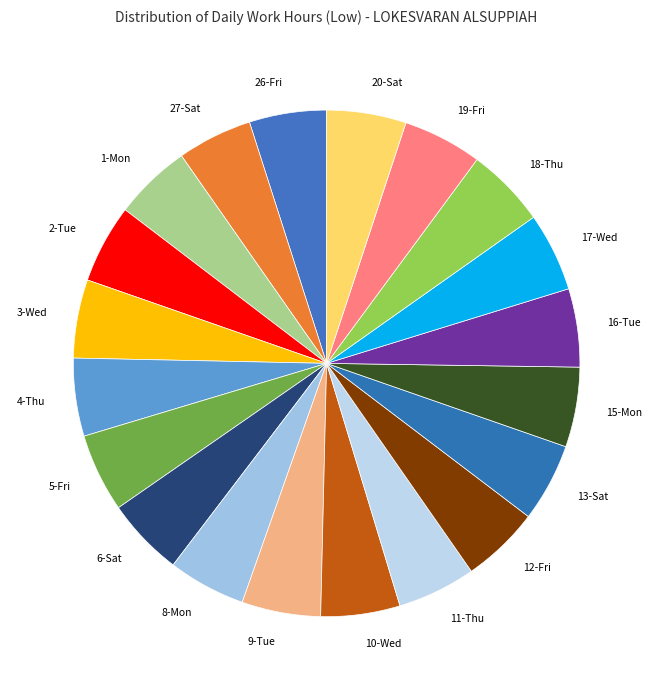

Is 26-Fri the majority of the pie?

No